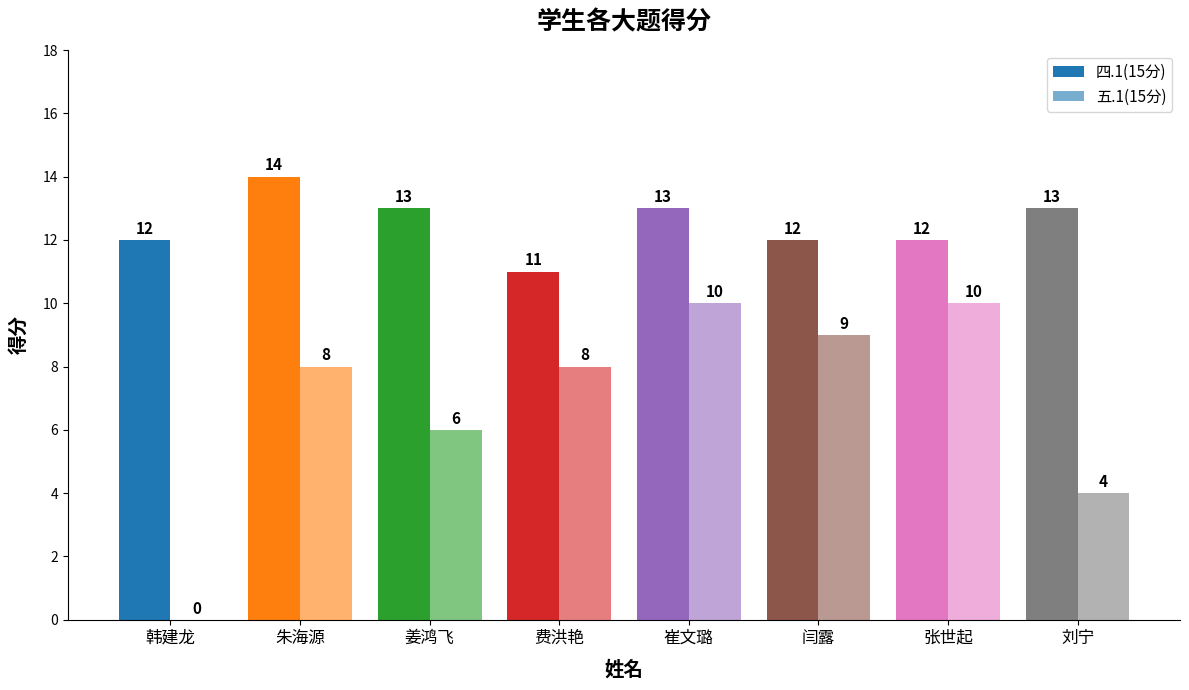

Is it true that 五.1(15分) equals 6 at 韩建龙?

False